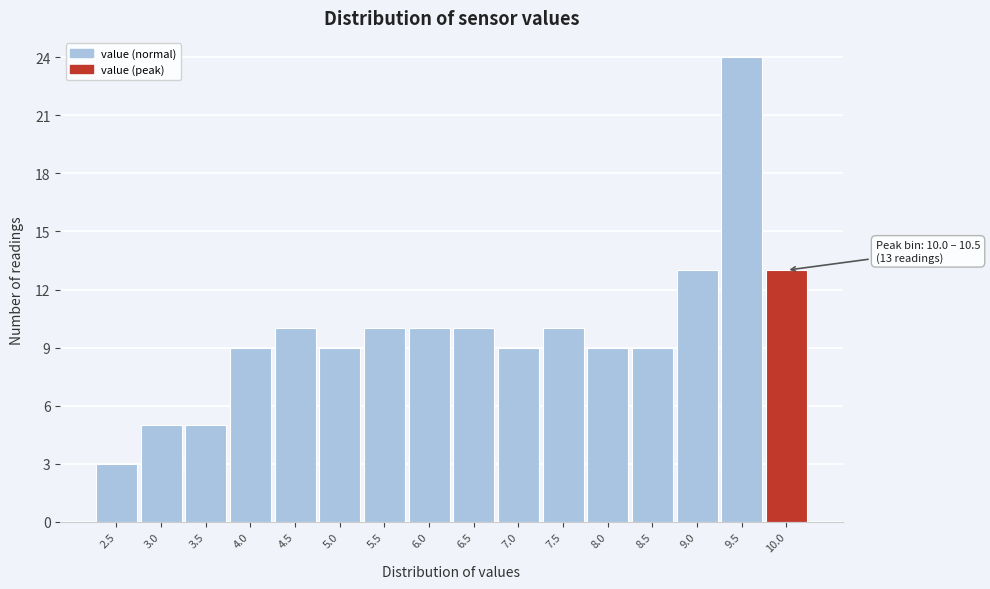

Reading left to right, what are all the values shown in this chart?

2.5=3	3.0=5	3.5=5	4.0=9	4.5=10	5.0=9	5.5=10	6.0=10	6.5=10	7.0=9	7.5=10	8.0=9	8.5=9	9.0=13	9.5=24	10.0=13